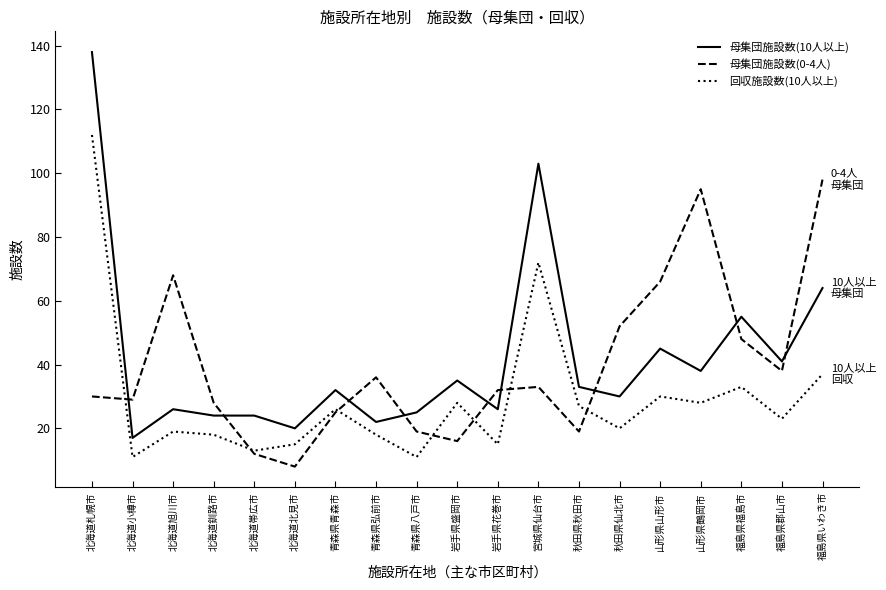

How many series are shown in this chart?

3